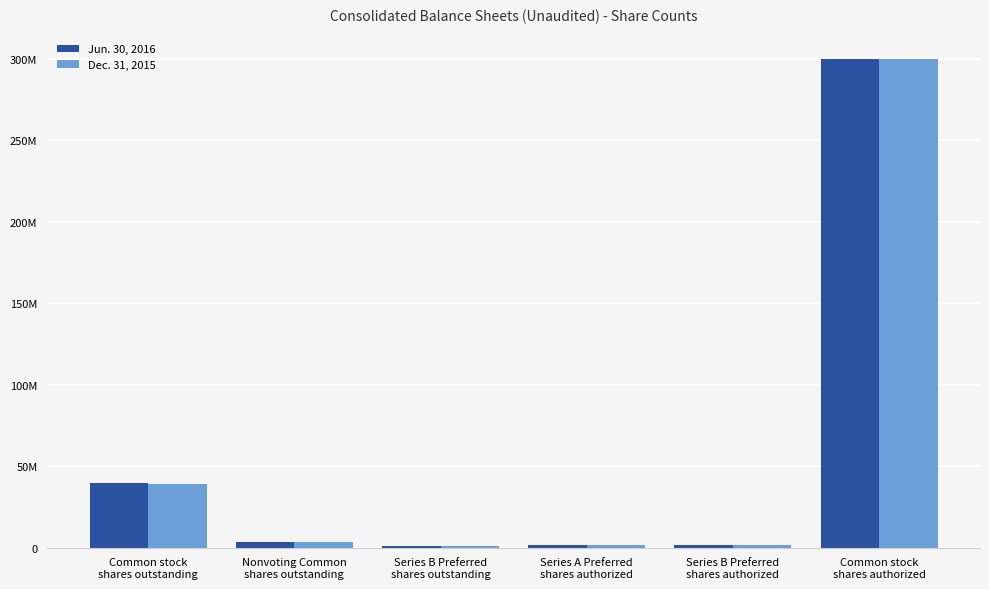

The value of Jun. 30, 2016 at Series B Preferred
shares authorized is 1580790. True or false?

True